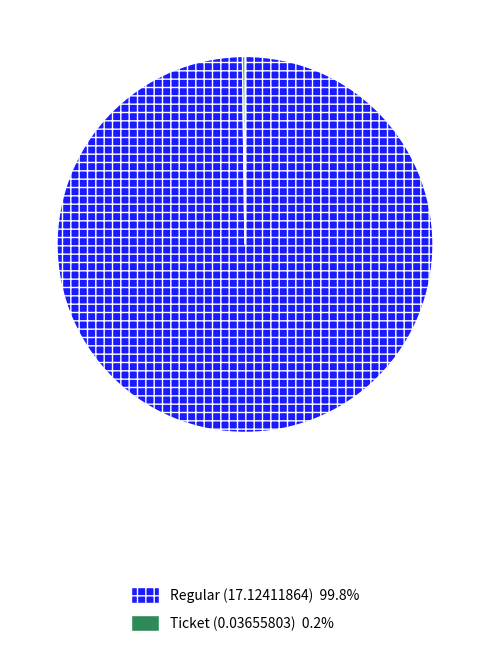

Is there any slice that represents more than half of the pie?

Yes